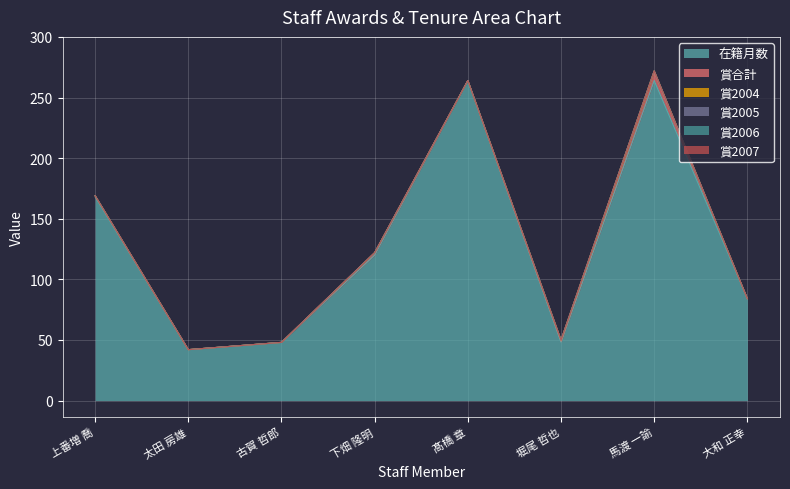

Between 下畑 隆明 and 髙橋 章, which series saw the biggest shift?

在籍月数